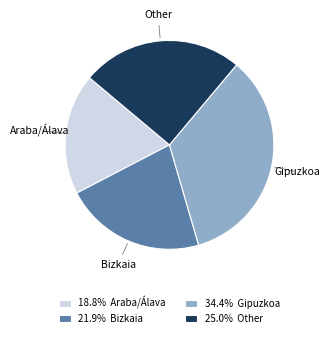

Which category has the smallest portion of the pie?

Araba/Álava